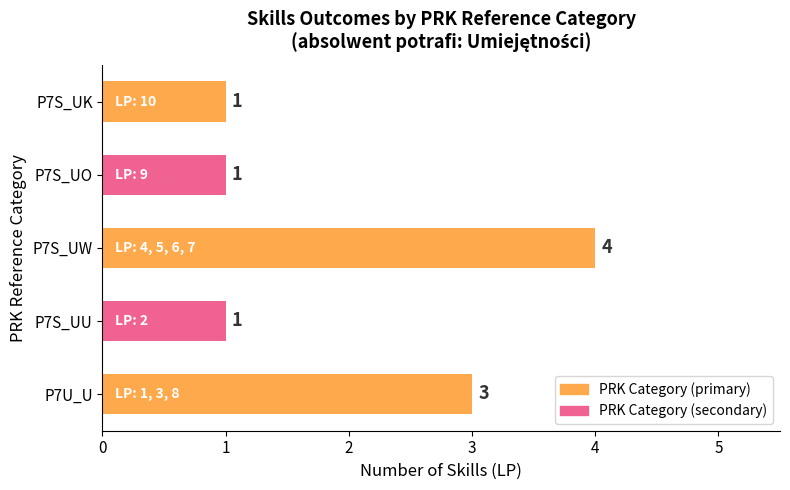

Does the chart contain any negative values?

No